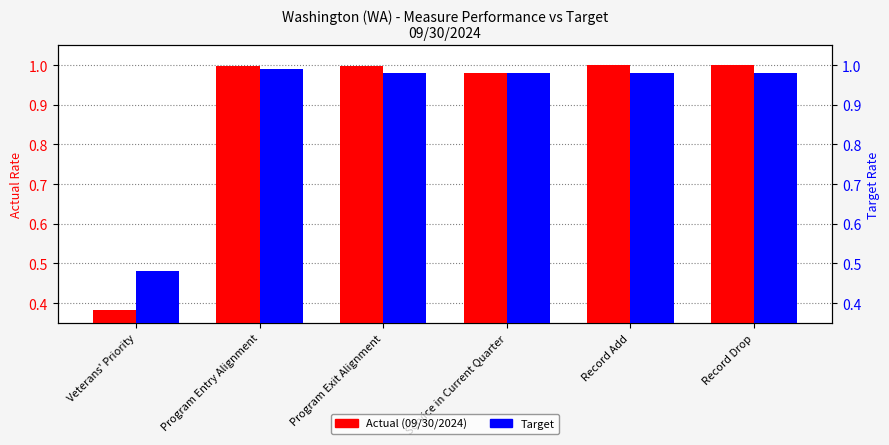

What is the value of the Actual (09/30/2024) bar at the 1st from the left?

0.4